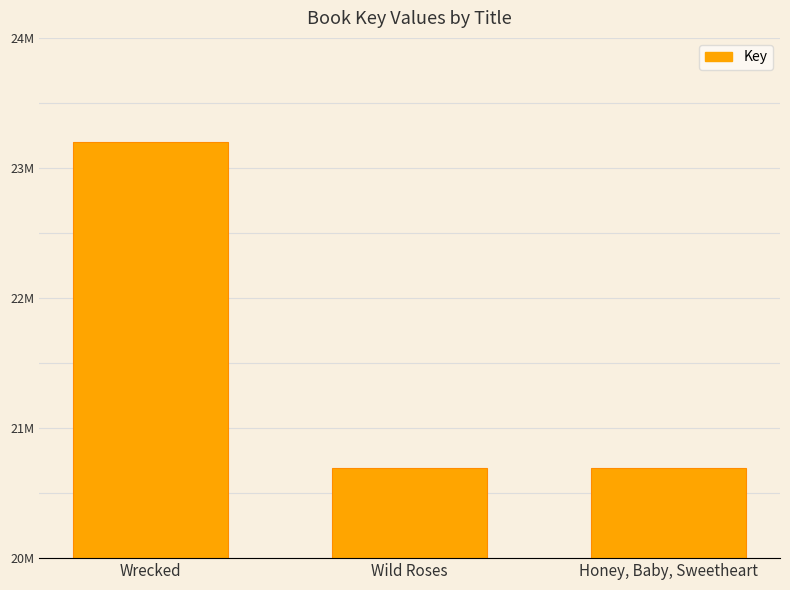

What is the sum of all values?

64584815